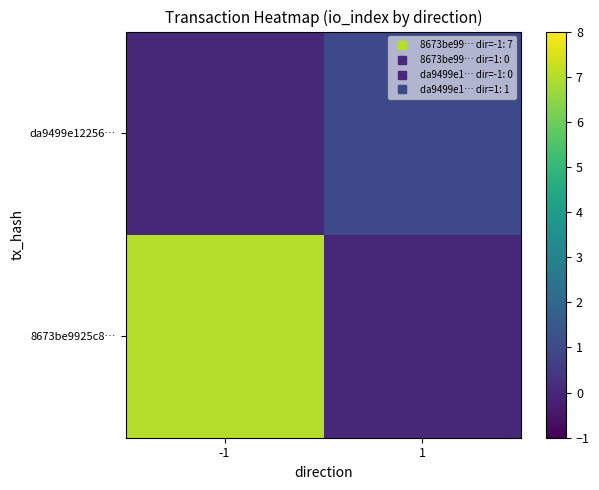

Count the number of categories in the chart.

2